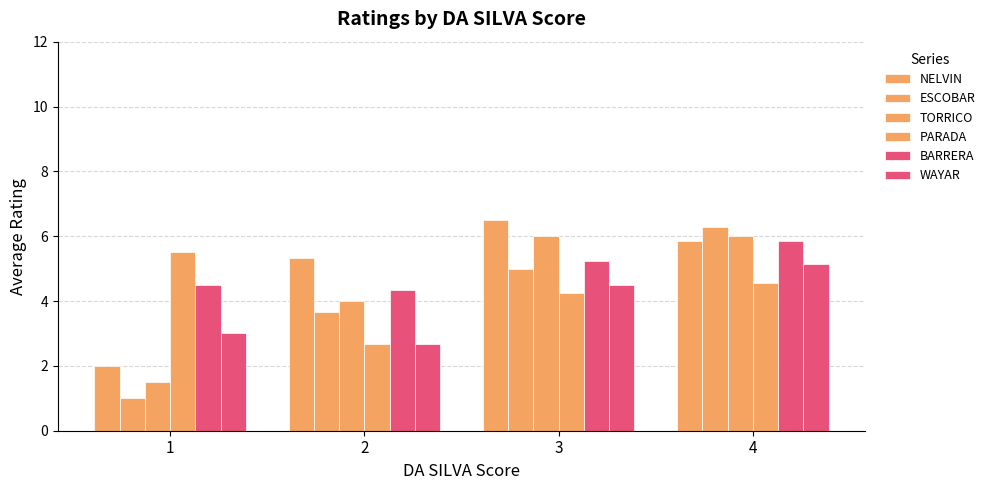

Is it true that PARADA equals 2.7 at 2?

True